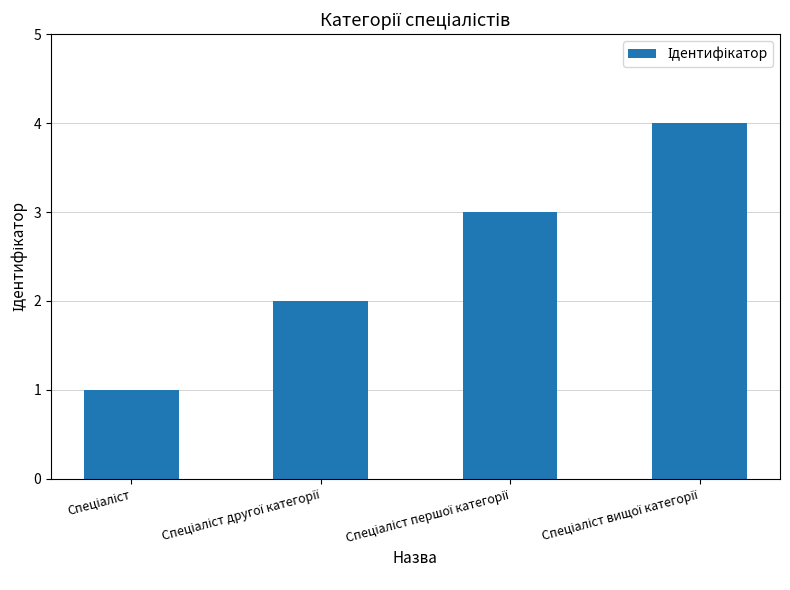

Count the number of categories in the chart.

4